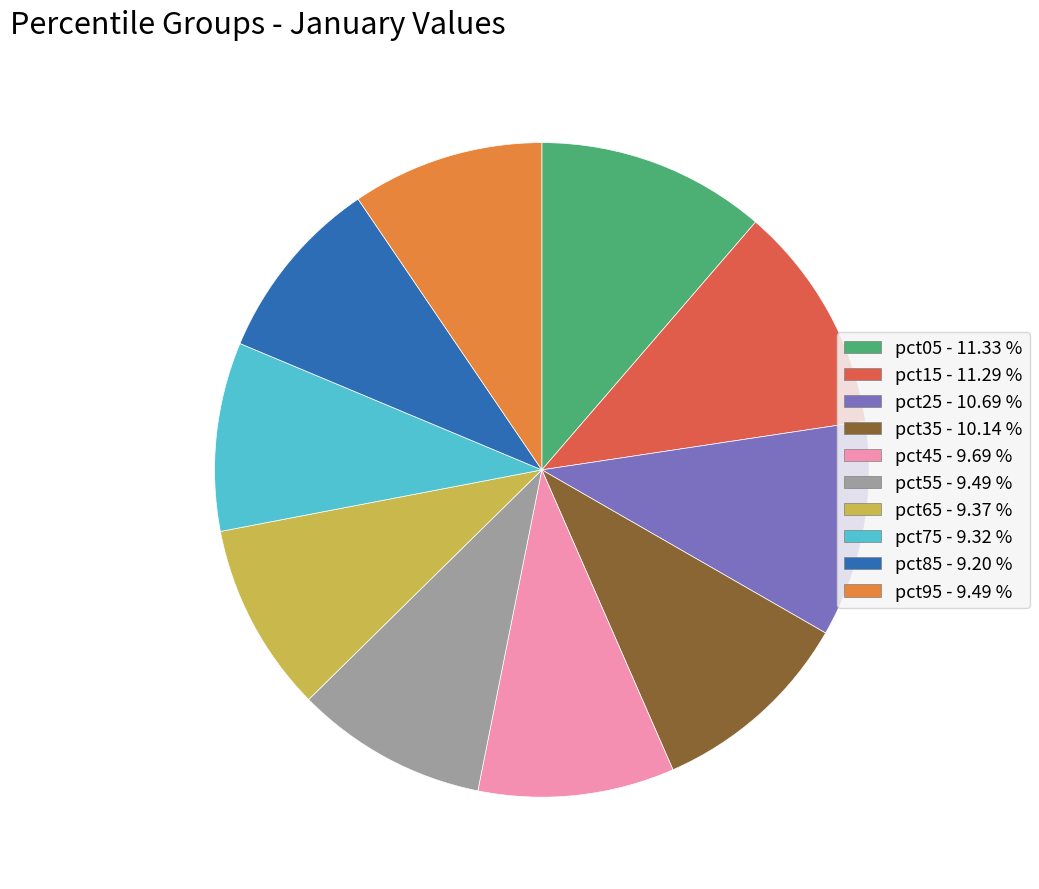

Combined, do pct95 - 9.49 % and pct15 - 11.29 % account for over 50%?

No